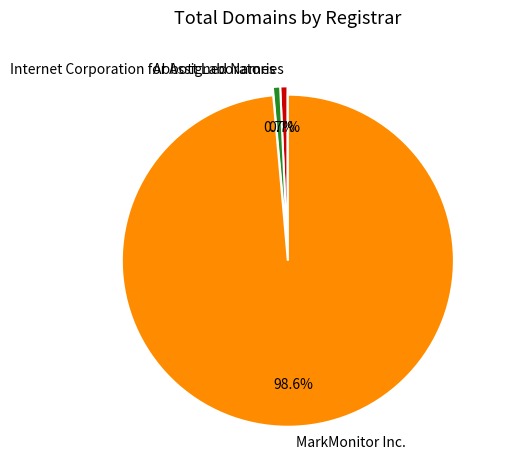

To the nearest percent, what is the average slice percentage?

33%